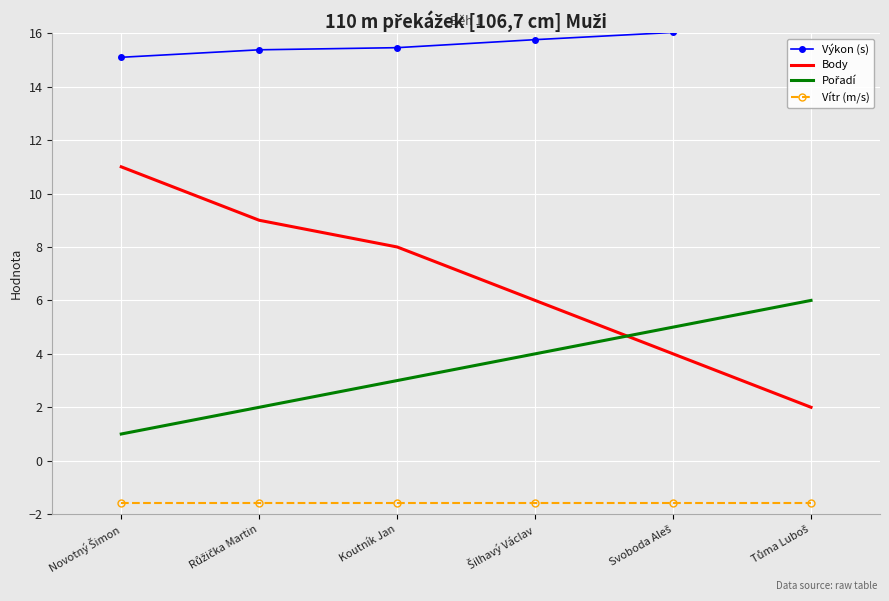

What is the spread (max minus min) of values at Svoboda Aleš?

17.6